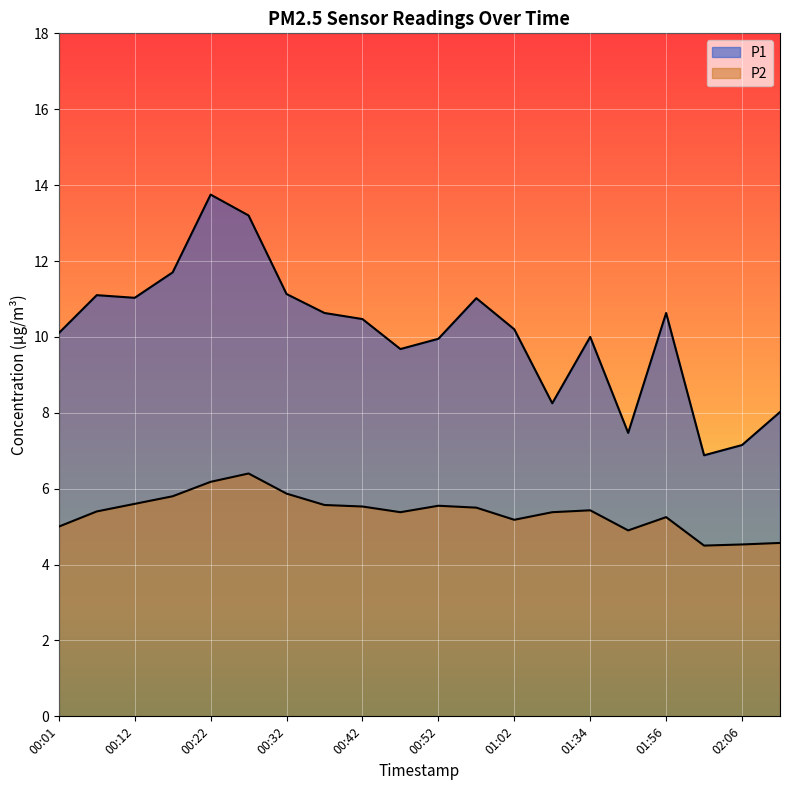

True or false: P1 and P2 cross at least once.

False